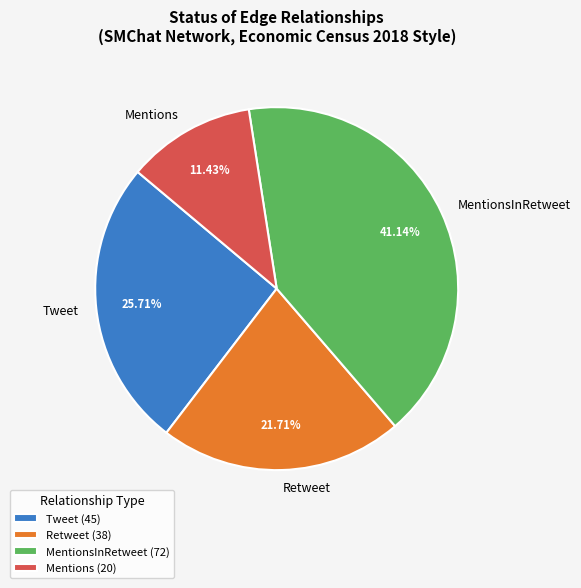

To the nearest percent, what is the combined percentage of Tweet and MentionsInRetweet?

67%